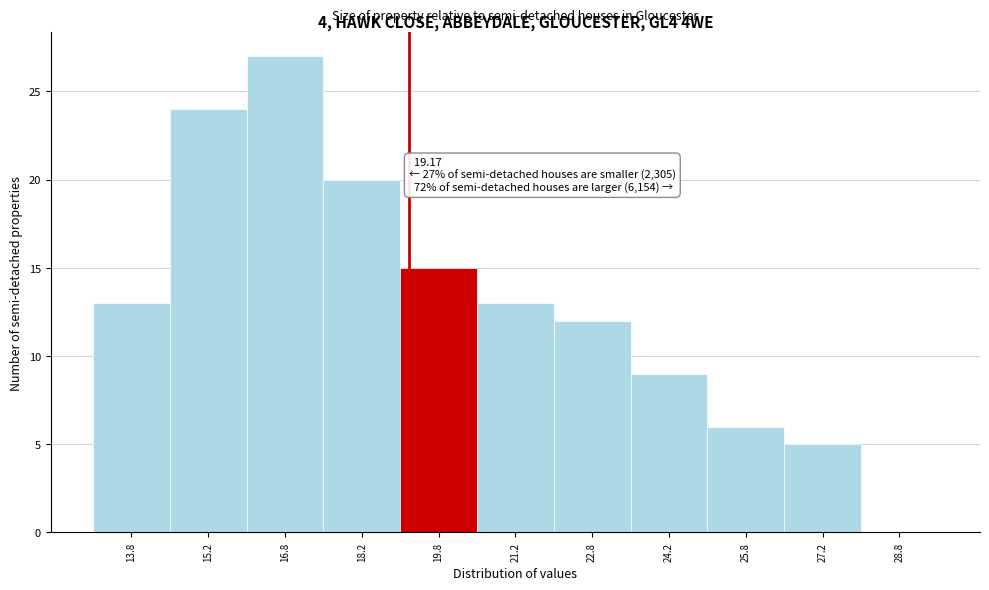

Over which range of the x-axis is the bar tallest?

16.0 to 17.5